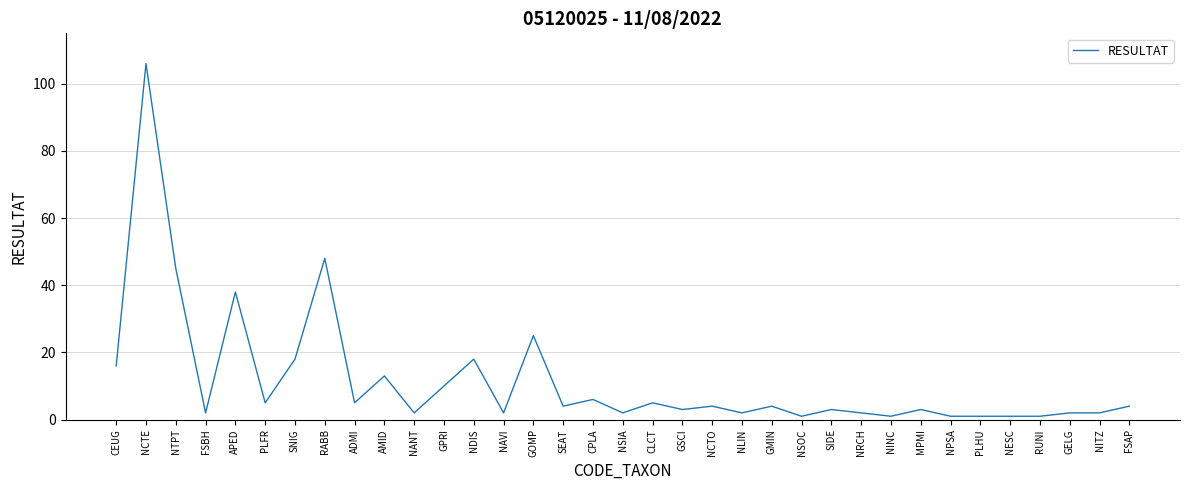

What is the change in value from NTPT to SNIG?

-27